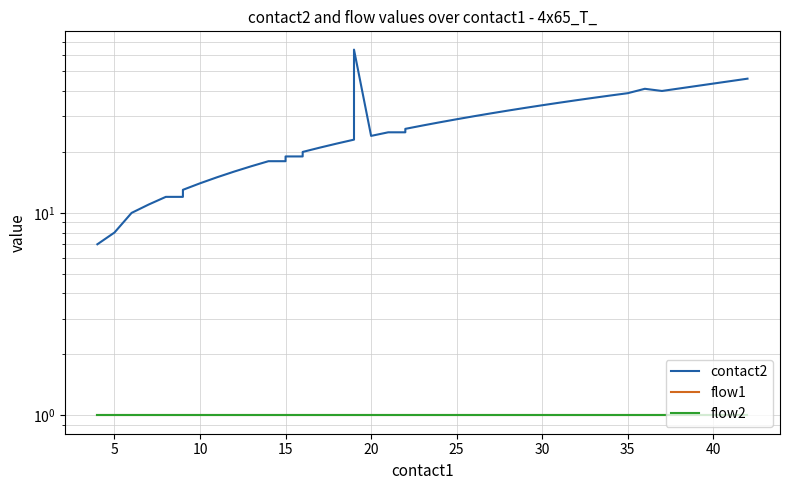

At how many categories does at least one series exceed 37?

6